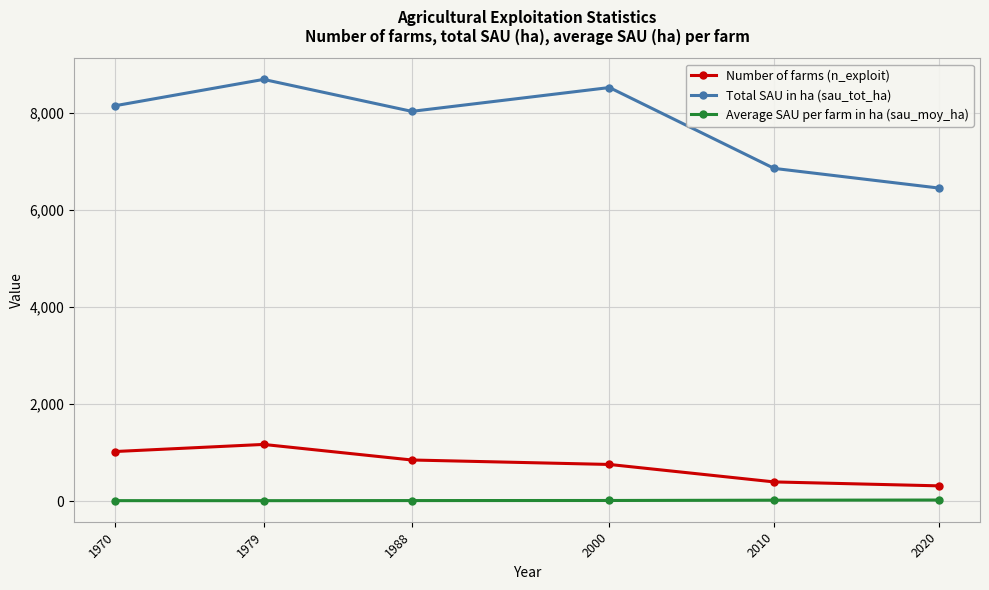

What is the spread (max minus min) of values at 1979?

8685.1